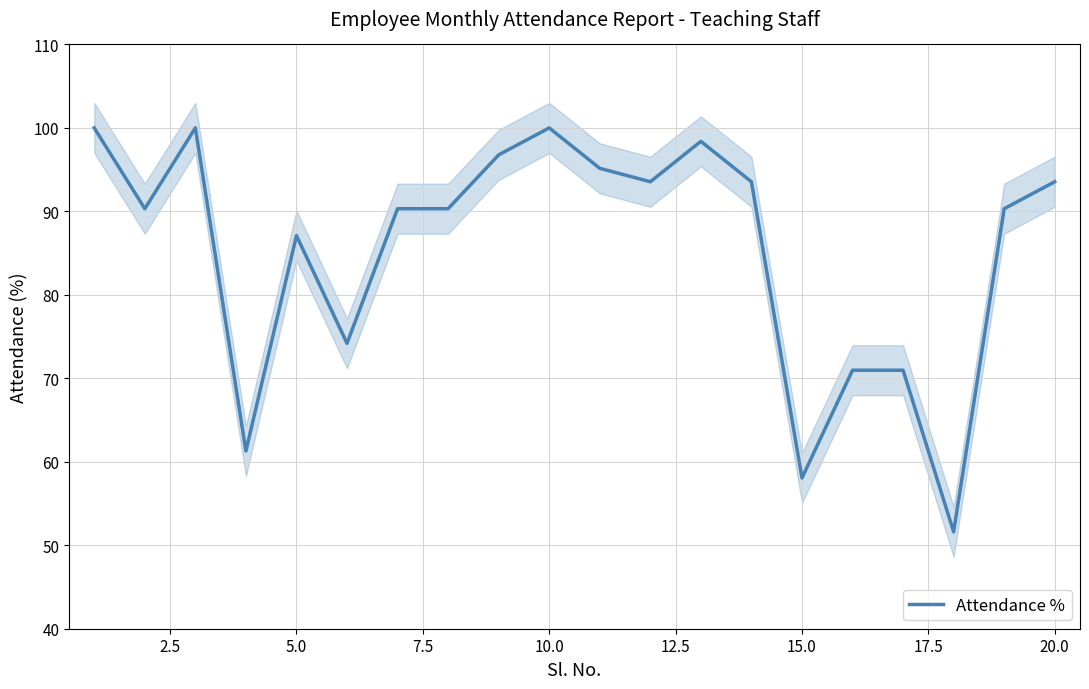

What is the average value?

85.3